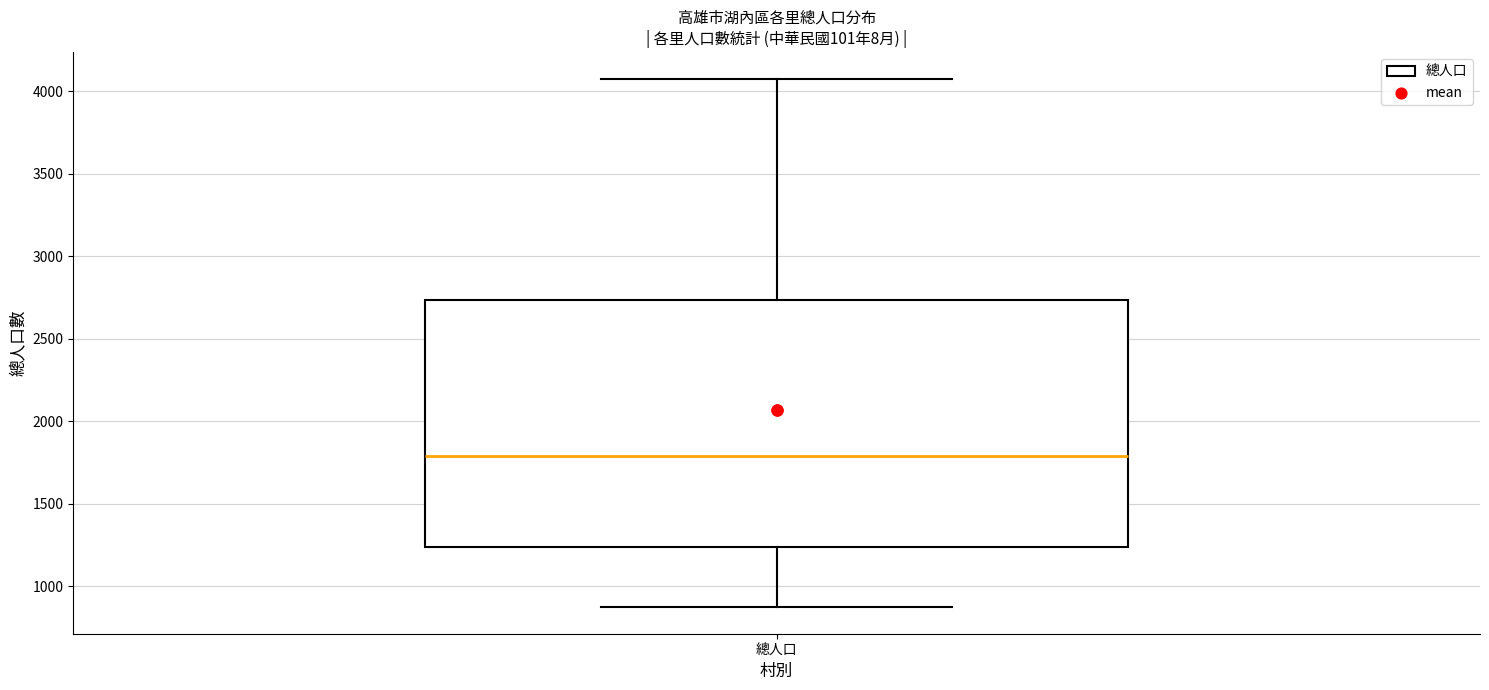

Transcribe this box plot: give where the median line is, the range the box spans, and where the two whiskers end, as read against the y-axis. The values are not printed on the chart, so give them approximately, as read against the axis.

median 1800, box 1250 to 2750, whiskers 850 to 4100